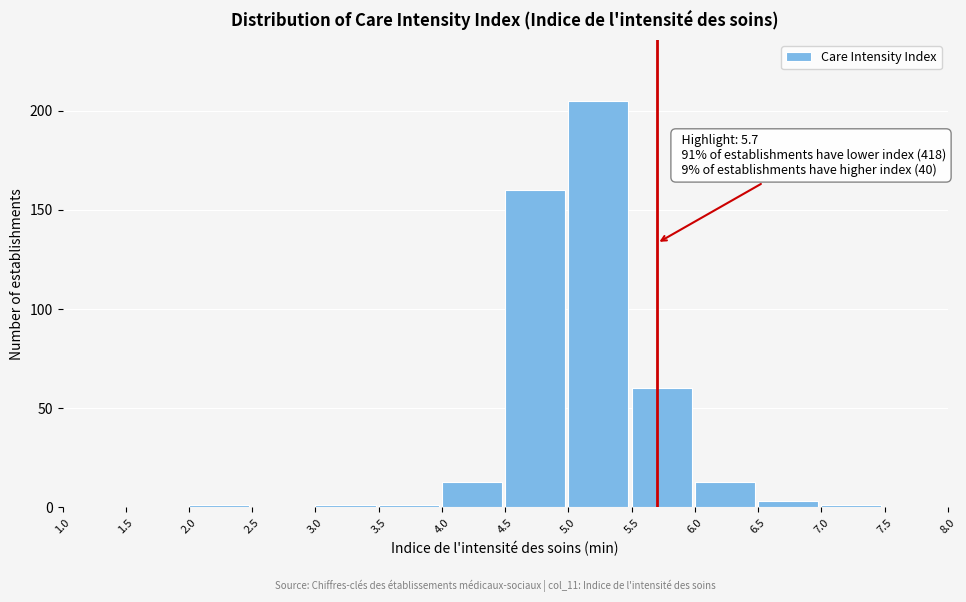

Which range on the x-axis has the tallest bar?

5.0 to 5.5